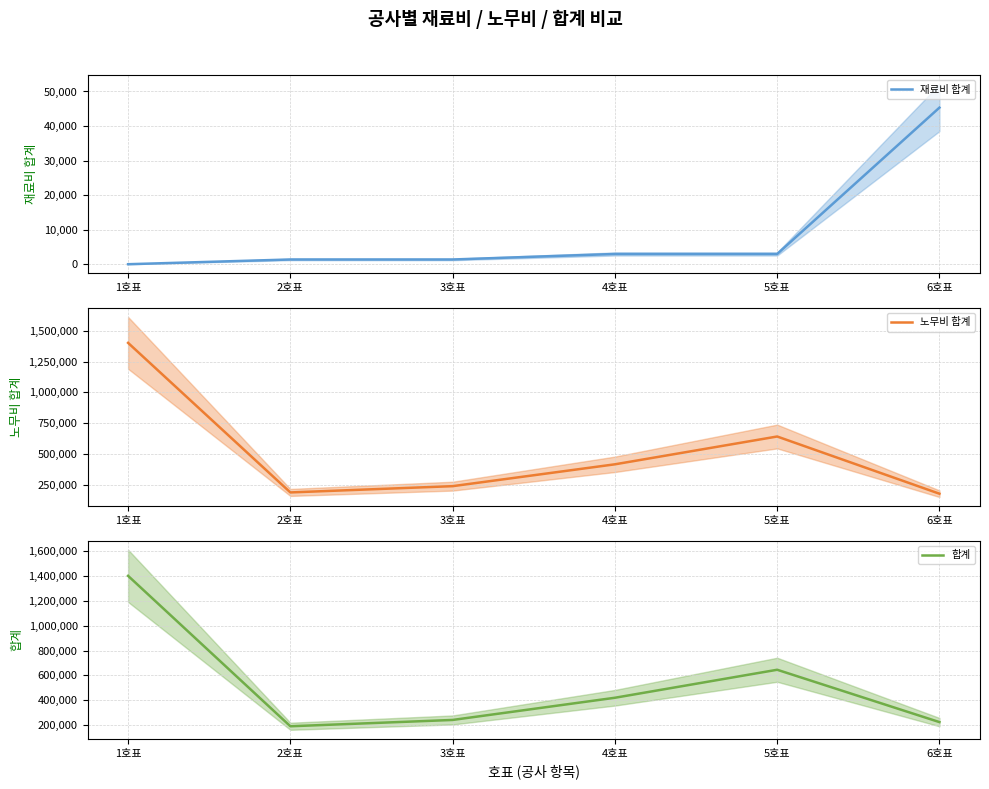

Read the 재료비 합계 value at 3호표, to the nearest 50.

1350